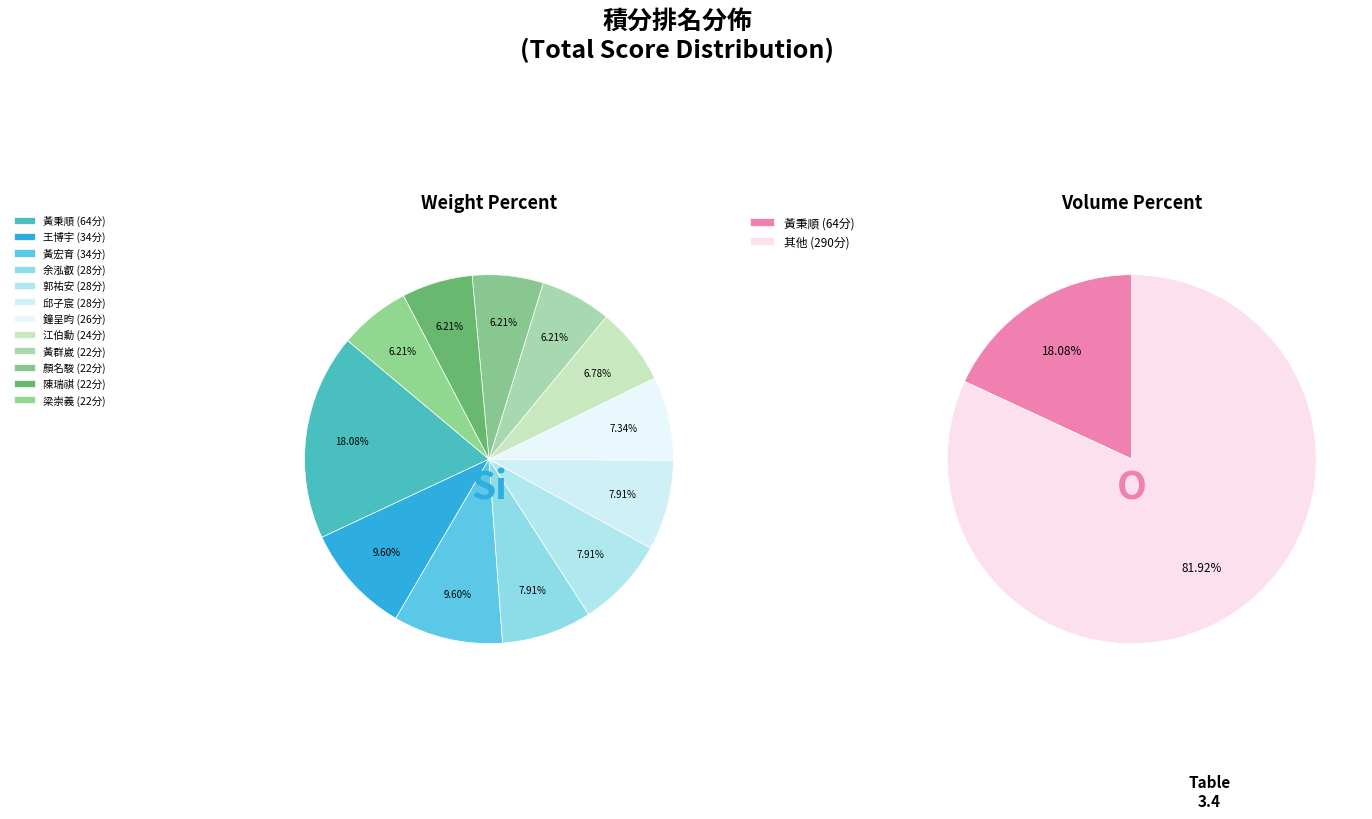

What portion of the pie excludes 鐘呈昀?

92.7%